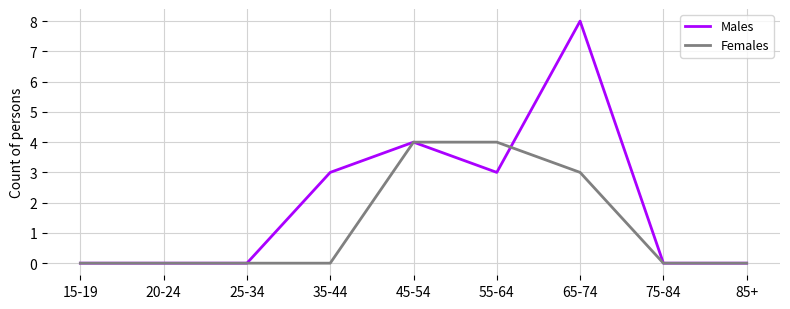

Which category has the highest value across all series?

65-74